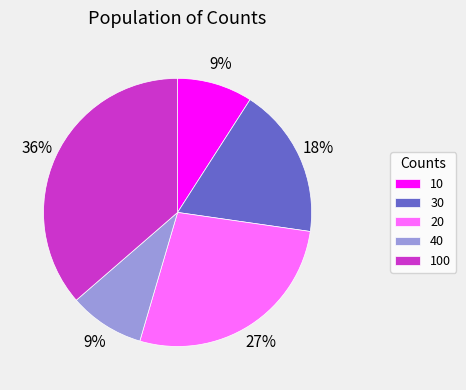

To the nearest percent, what portion does 100 represent?

36%